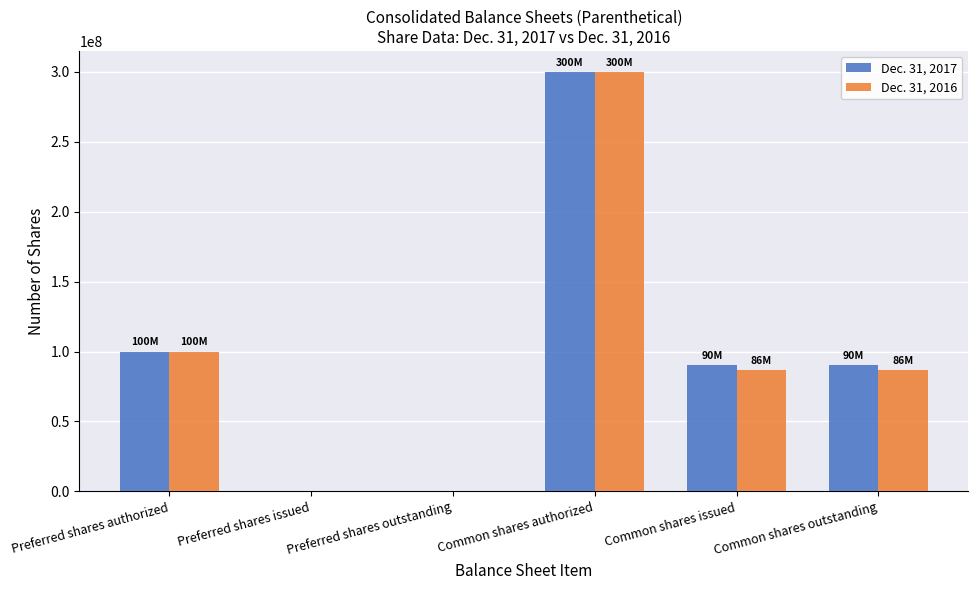

What is the average value of the Dec. 31, 2017 series?

96734233